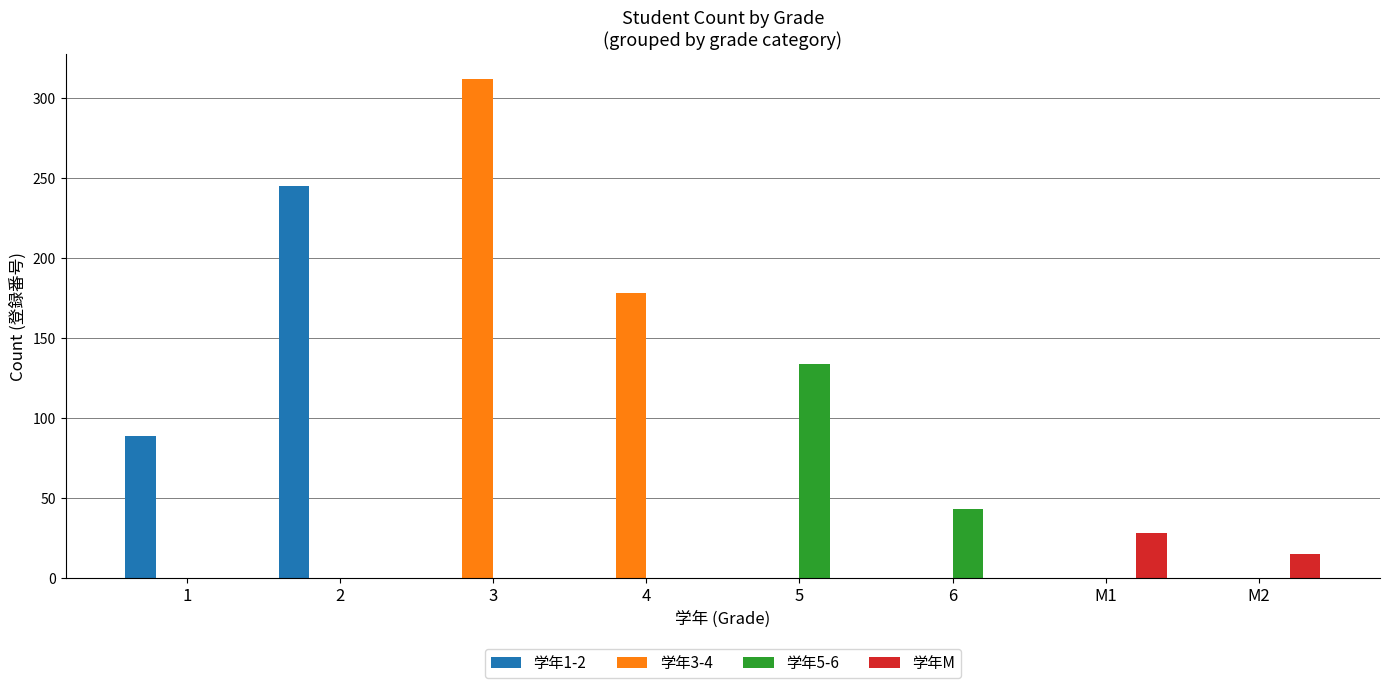

What is the greatest value displayed?

312